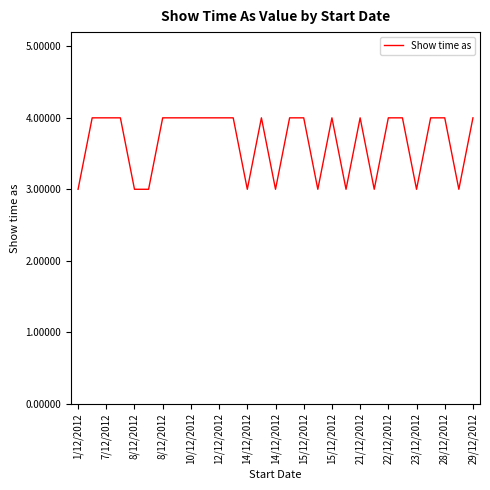

What is the smallest value displayed?

3